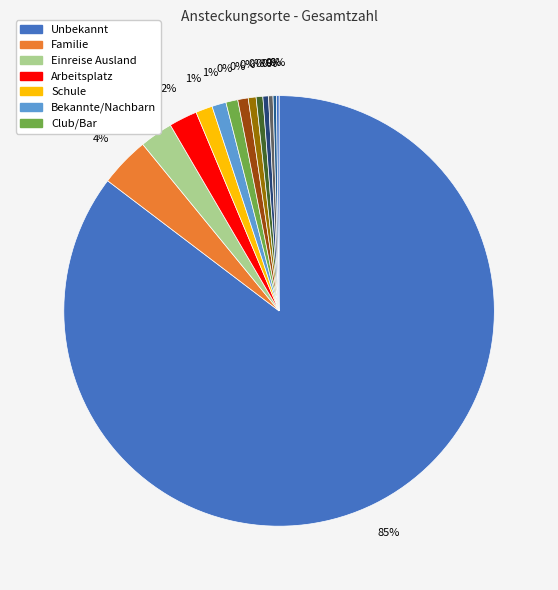

Rank the categories by value from highest to lowest.

Unbekannt, Familie, Einreise Ausland, Arbeitsplatz, Schule, Bekannte/Nachbarn, Club/Bar, Veranstaltung privat, Heime, Restaurant/Lokal, Veranstaltung öffentlich, Arzt/Spital, Geschäfte und Läden, Militär/WK/Zivildienst